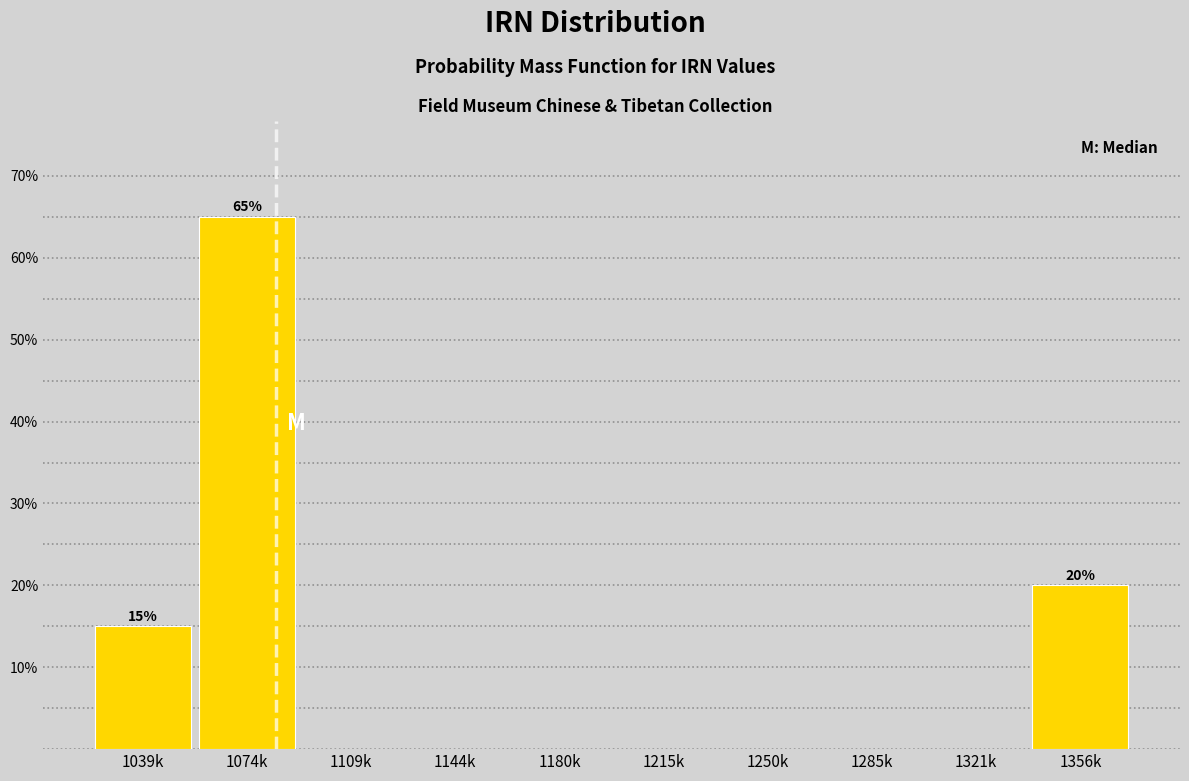

Reading left to right, extract all data points from this chart.

1039k=15	1074k=65	1109k=0	1144k=0	1180k=0	1215k=0	1250k=0	1285k=0	1321k=0	1356k=20